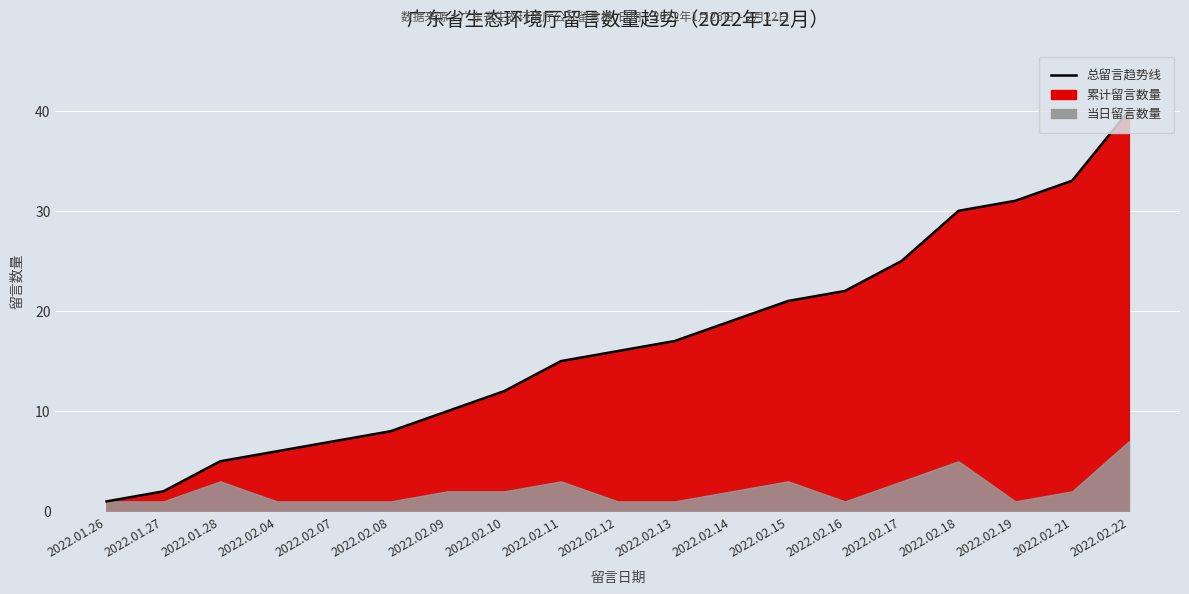

True or false: there are more than 1 points higher than both neighbors.

False